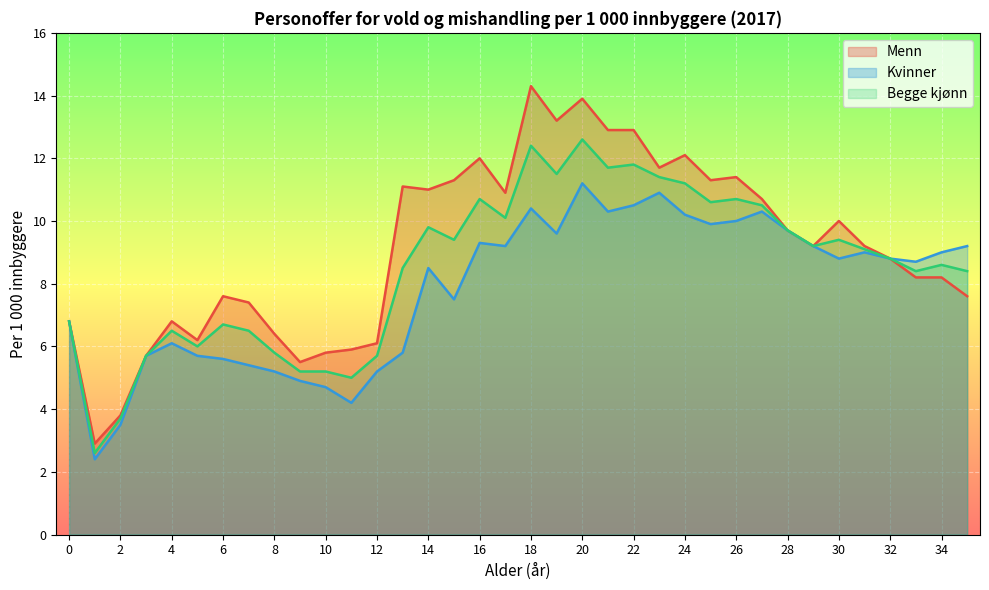

Between 30 and 24, which is larger?

24